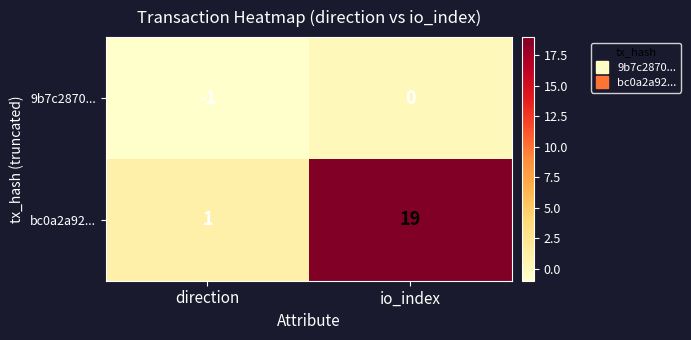

Is the value of 9b7c2870... at io_index greater than the value of bc0a2a92... at io_index?

No